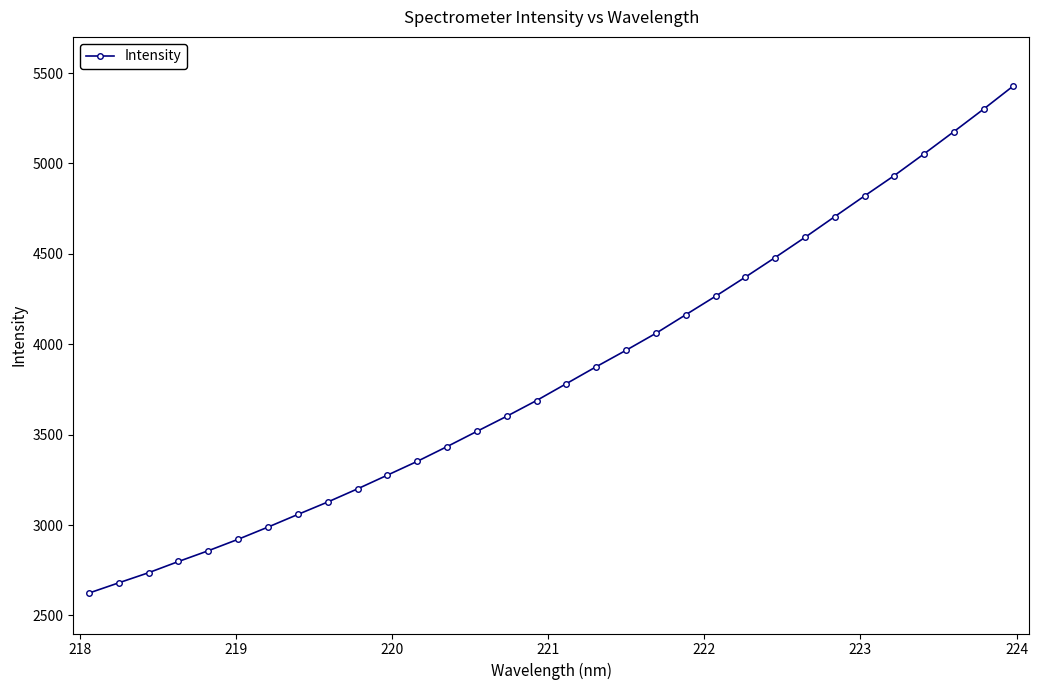

What is the smallest value displayed?

2623.5